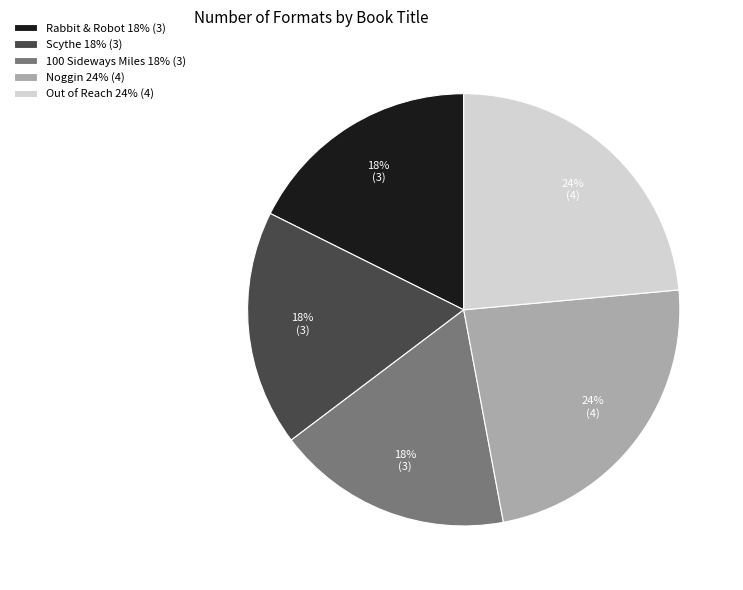

Count the number of slices in the pie.

5